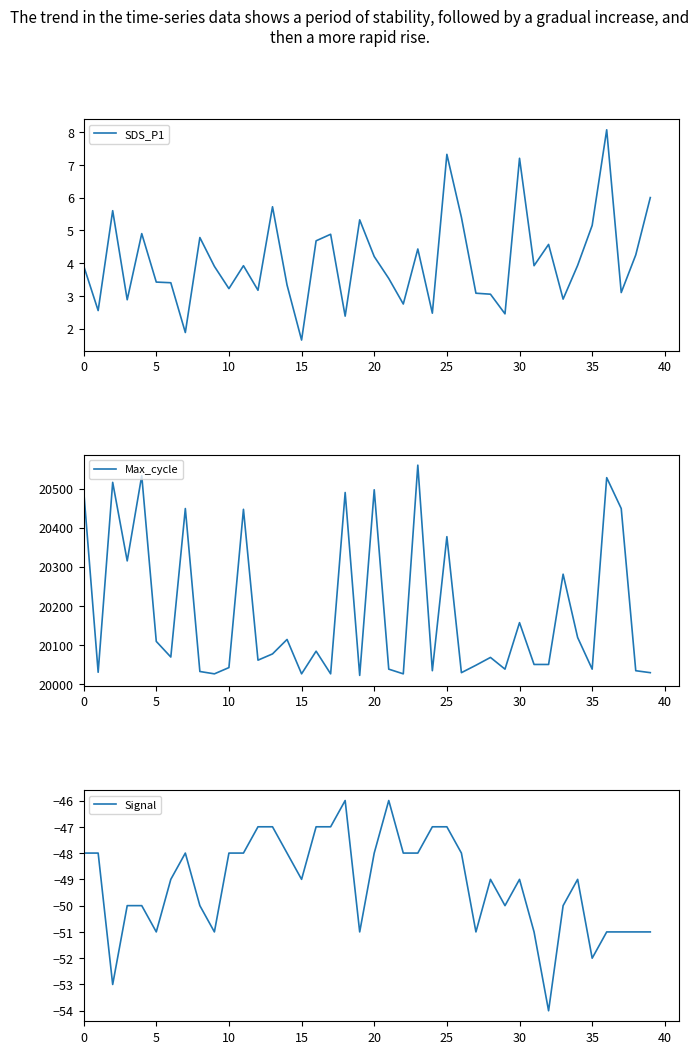

True or false: SDS_P1 has a value of 3.2 at 10.

True